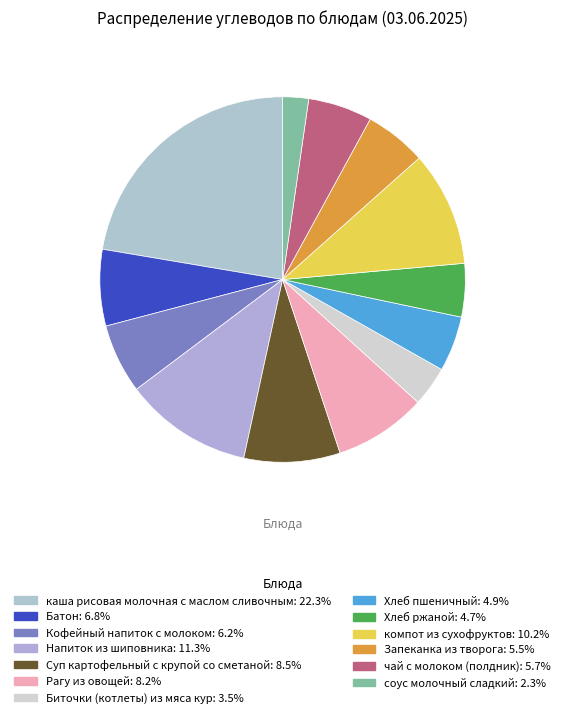

What is the total percentage of Биточки (котлеты) из мяса кур and Запеканка из творога?

9.0%